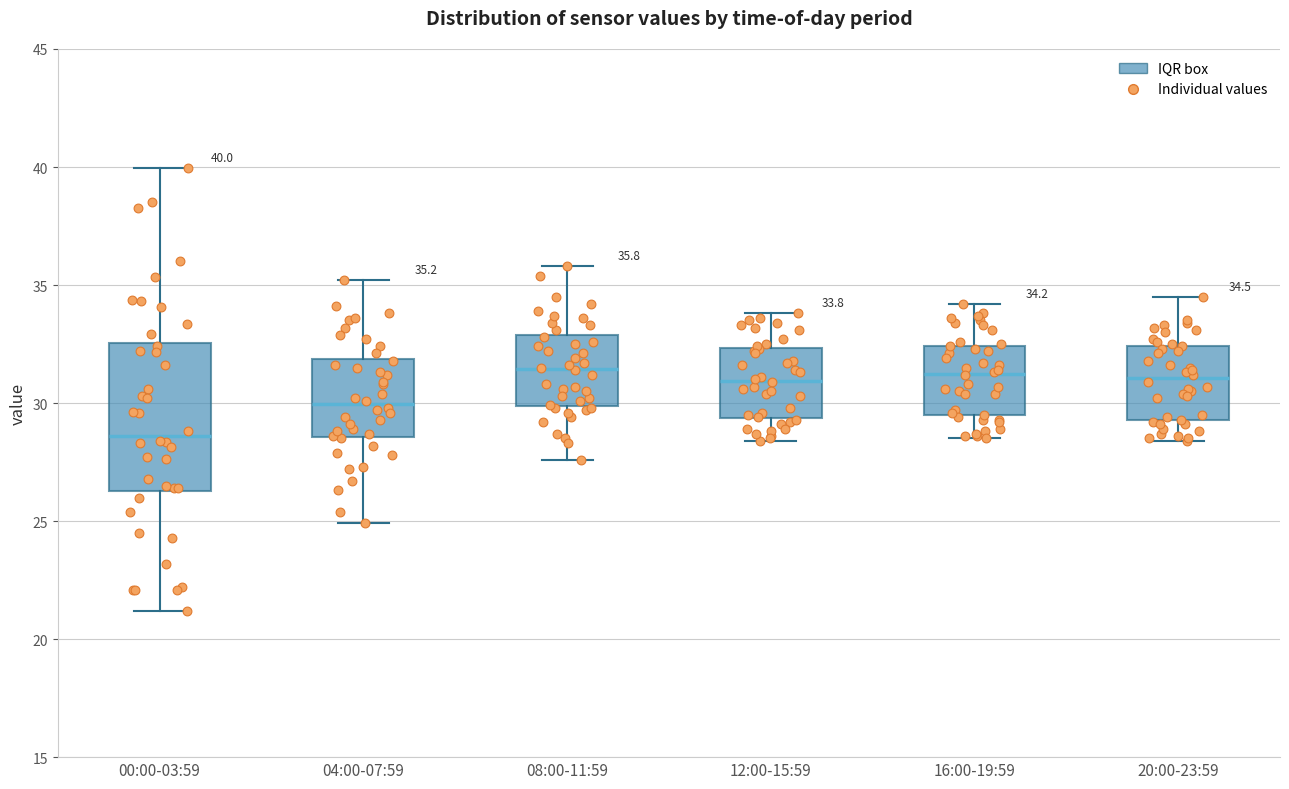

Which box is the tallest, from its lower edge to its upper edge?

00:00-03:59